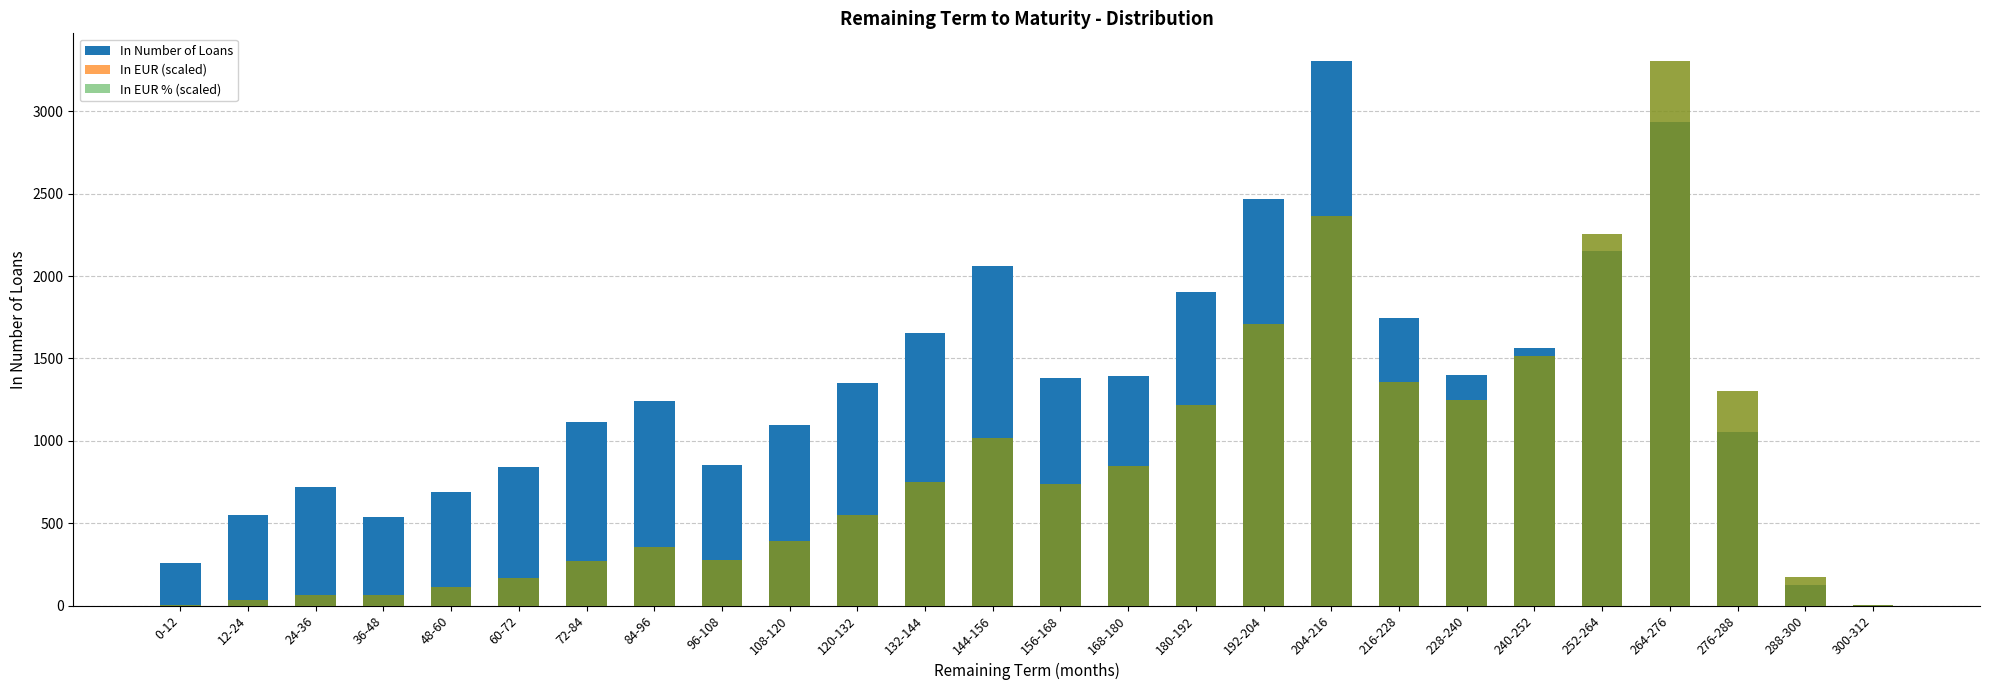

What is the label of the 16th bar from the right?

120-132